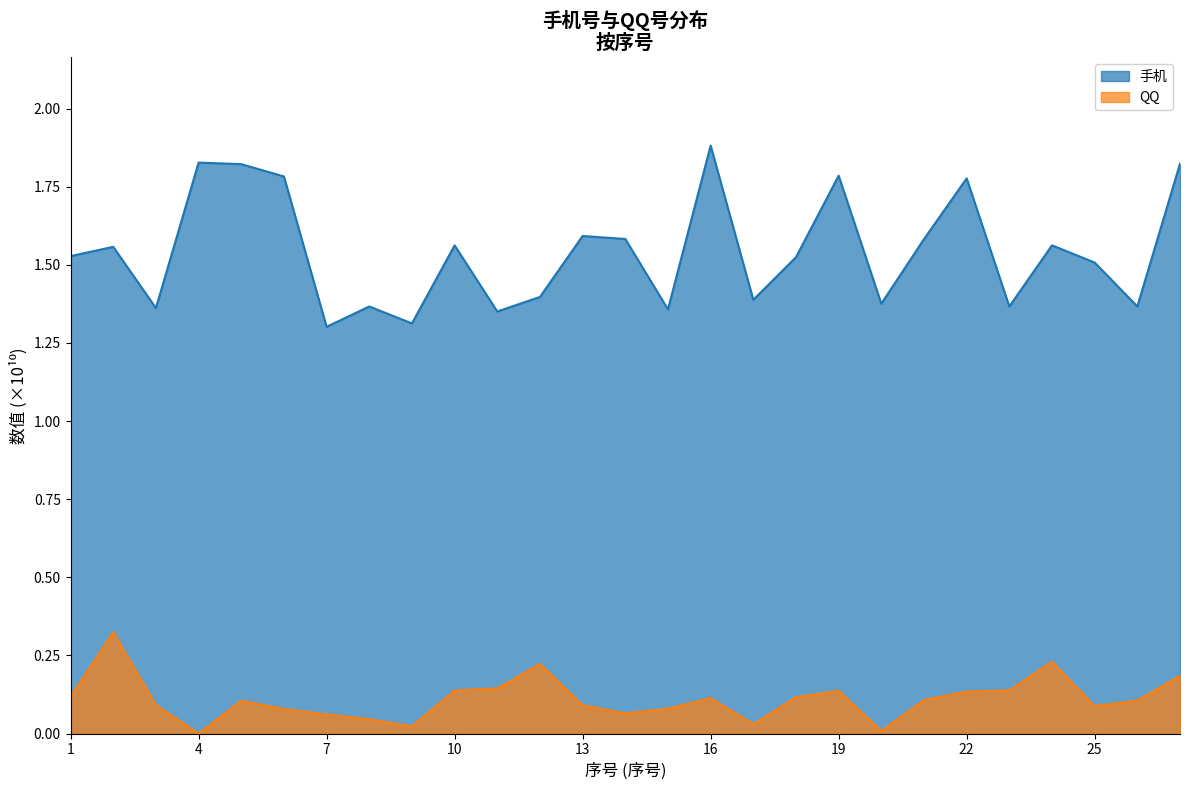

What is the difference between the highest and lowest values at 20?

1.4